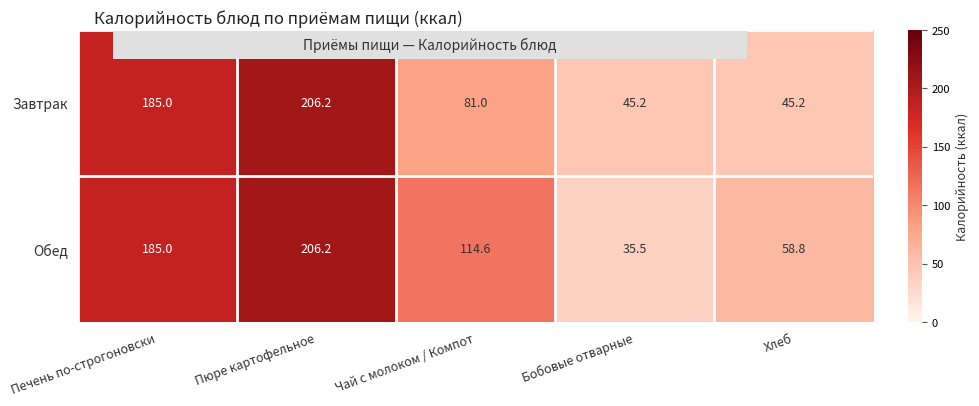

Which series has the largest total across all categories?

Обед